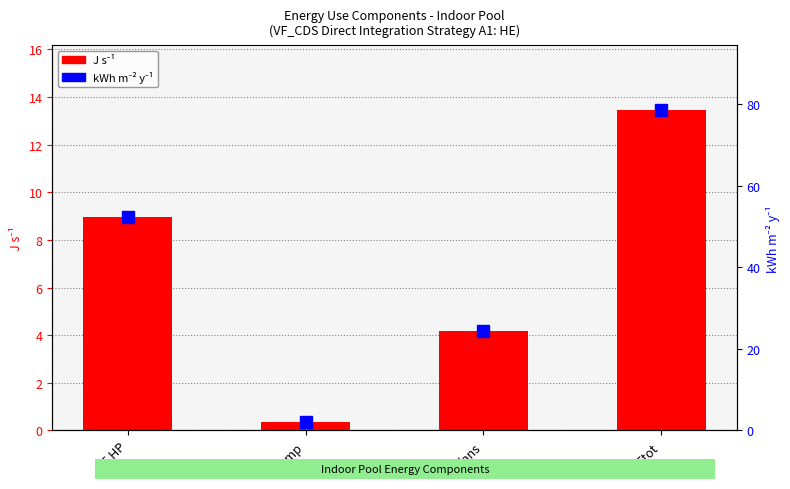

What is the spread (max minus min) of values at Efans?

20.2